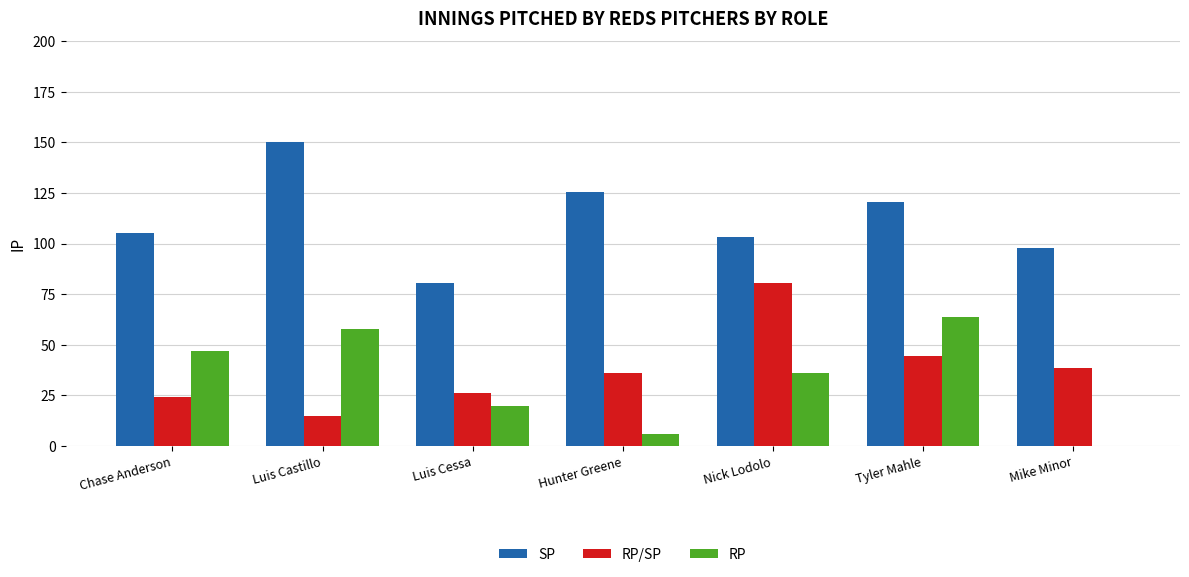

What is the total value across all series at Nick Lodolo?

220.0